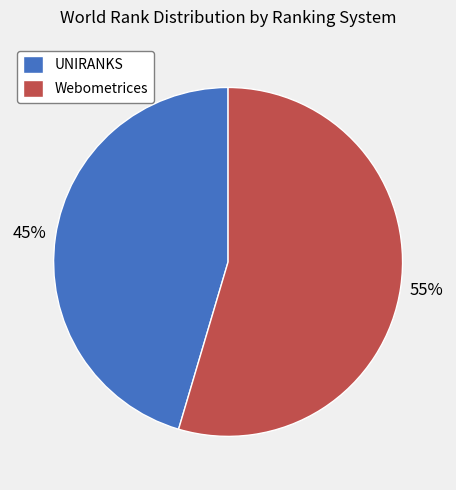

To the nearest percent, what percentage of the pie is UNIRANKS?

45%